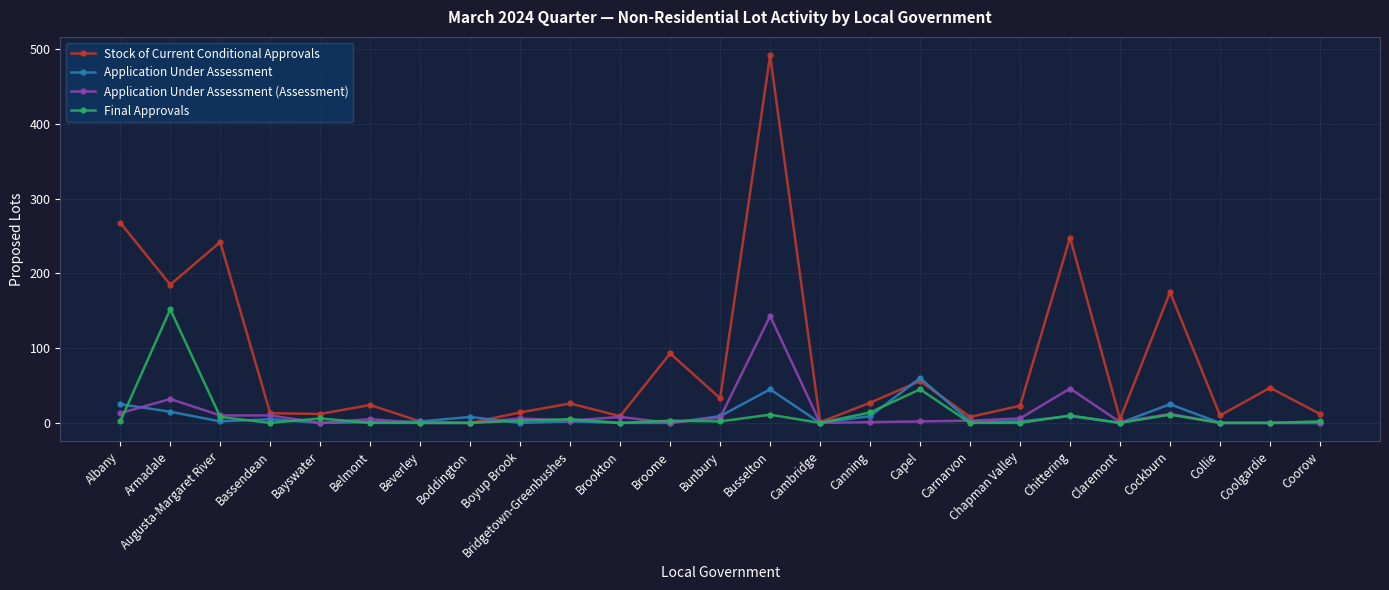

Which category has the highest value across all series?

Busselton